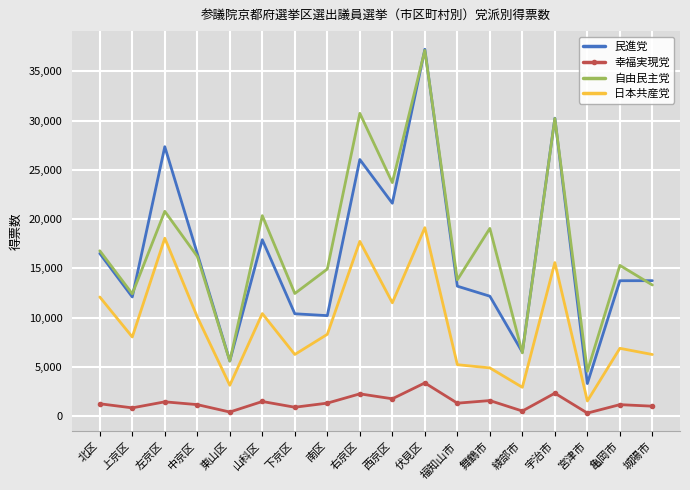

At how many categories does at least one series exceed 8971?

15